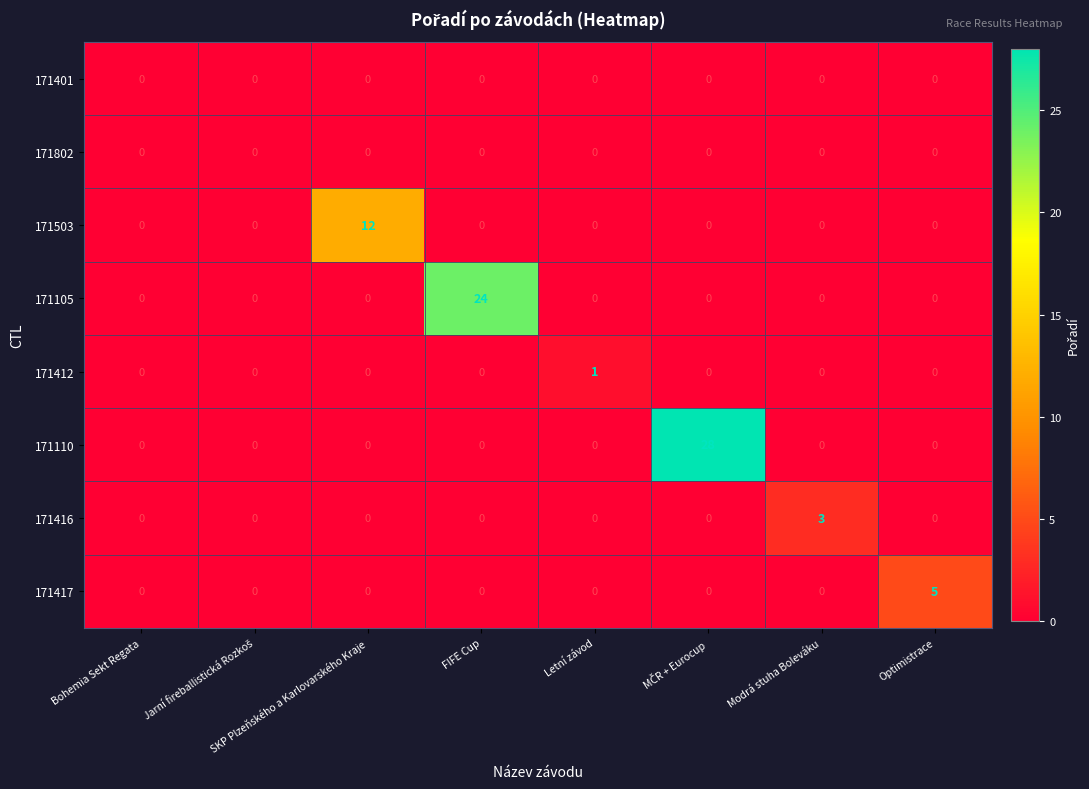

Which series has the largest range (max minus min)?

171110